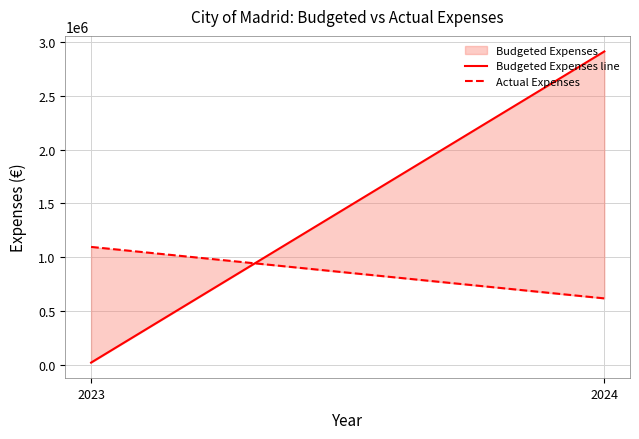

How many Budgeted Expenses line values are between 20000 and 2911827?

2